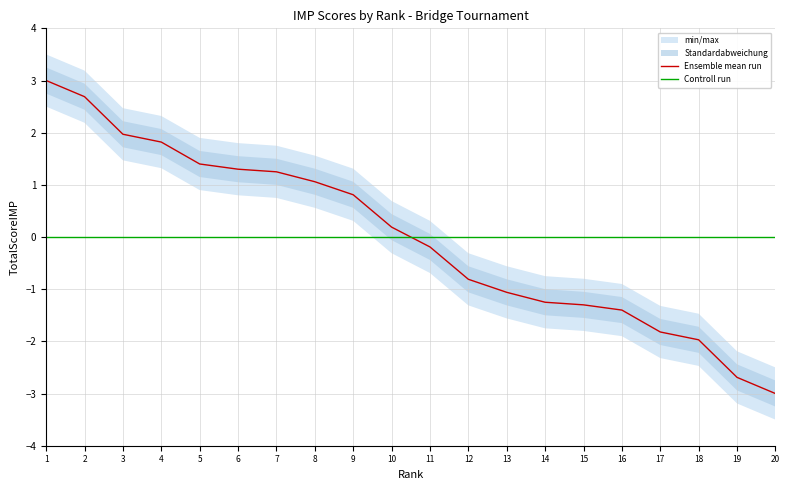

Between 3 and 6, which is larger?

3